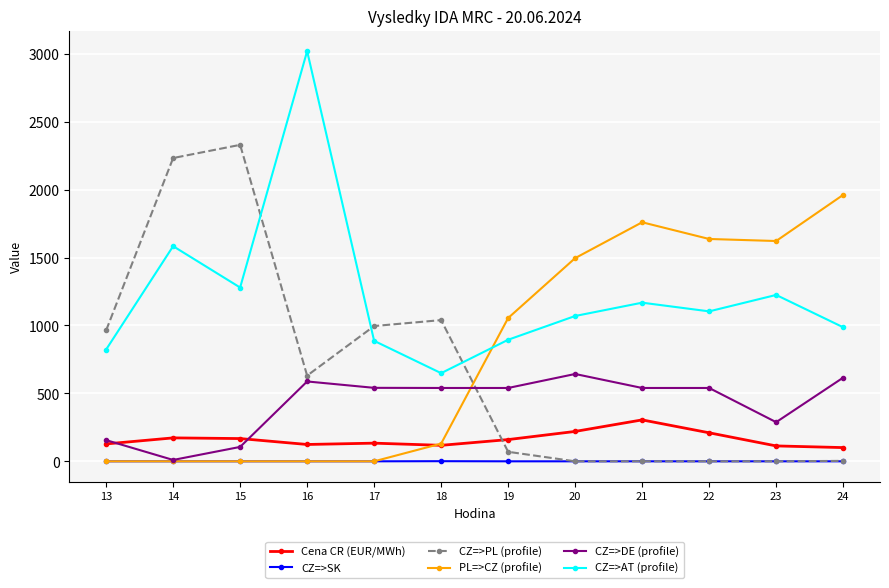

Where is the first local minimum for CZ=>PL (profile)?

16